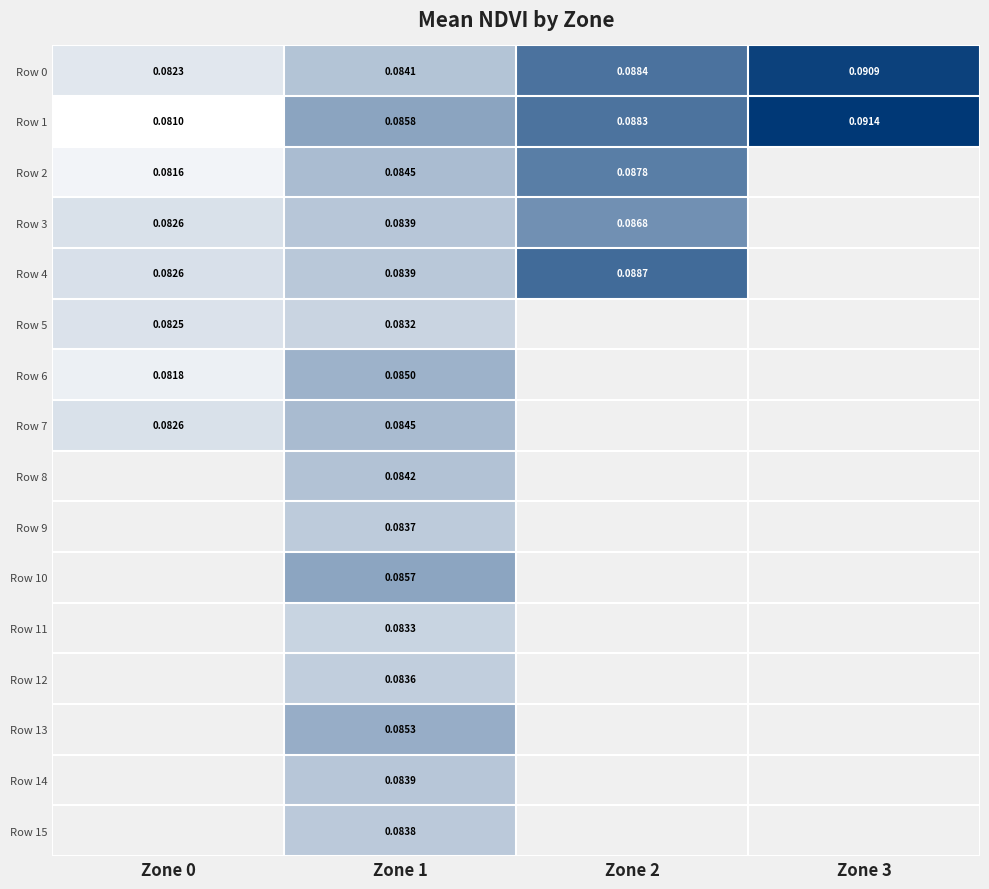

Rank the categories by Row 4 value from lowest to highest.

Zone 0, Zone 1, Zone 2, Zone 3